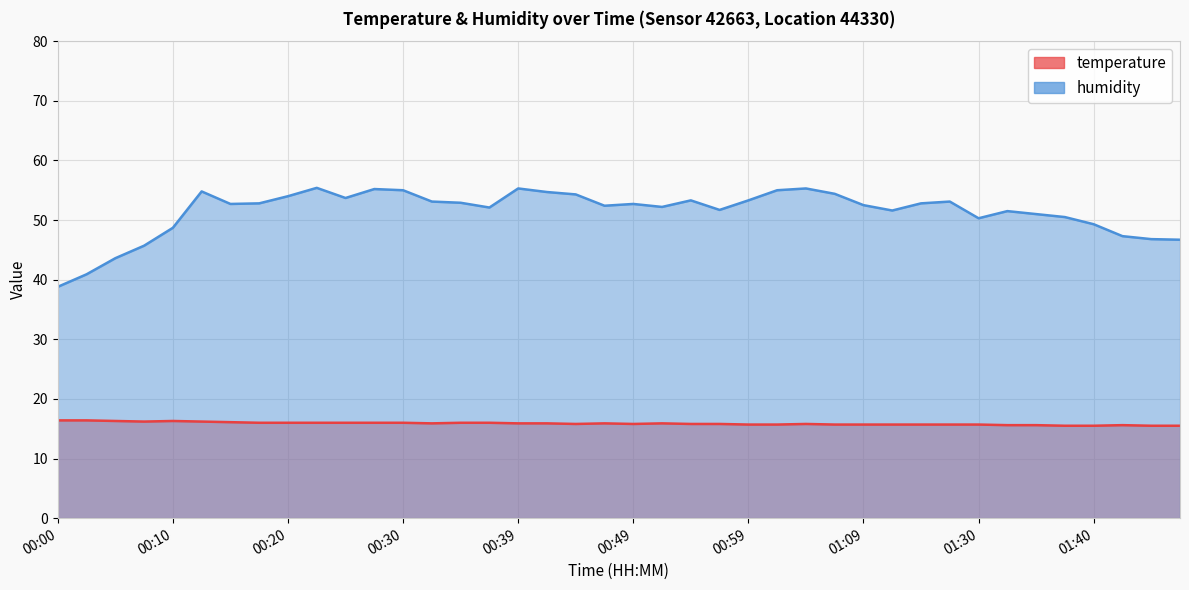

Reading left to right, extract all data points from this chart.

temperature: 16.4	16.4	16.3	16.2	16.3	16.2	16.1	16.0	16.0	16.0	16.0	16.0	16.0	15.9	16.0	16.0	15.9	15.9	15.8	15.9	15.8	15.9	15.8	15.8	15.7	15.7	15.8	15.7	15.7	15.7	15.7	15.7	15.7	15.6	15.6	15.5	15.5	15.6	15.5	15.5
humidity: 38.8	40.9	43.6	45.7	48.7	54.8	52.7	52.8	54.0	55.4	53.7	55.2	55.0	53.1	52.9	52.1	55.3	54.7	54.3	52.4	52.7	52.2	53.3	51.7	53.3	55.0	55.3	54.4	52.5	51.6	52.8	53.1	50.3	51.5	51.0	50.5	49.3	47.3	46.8	46.7